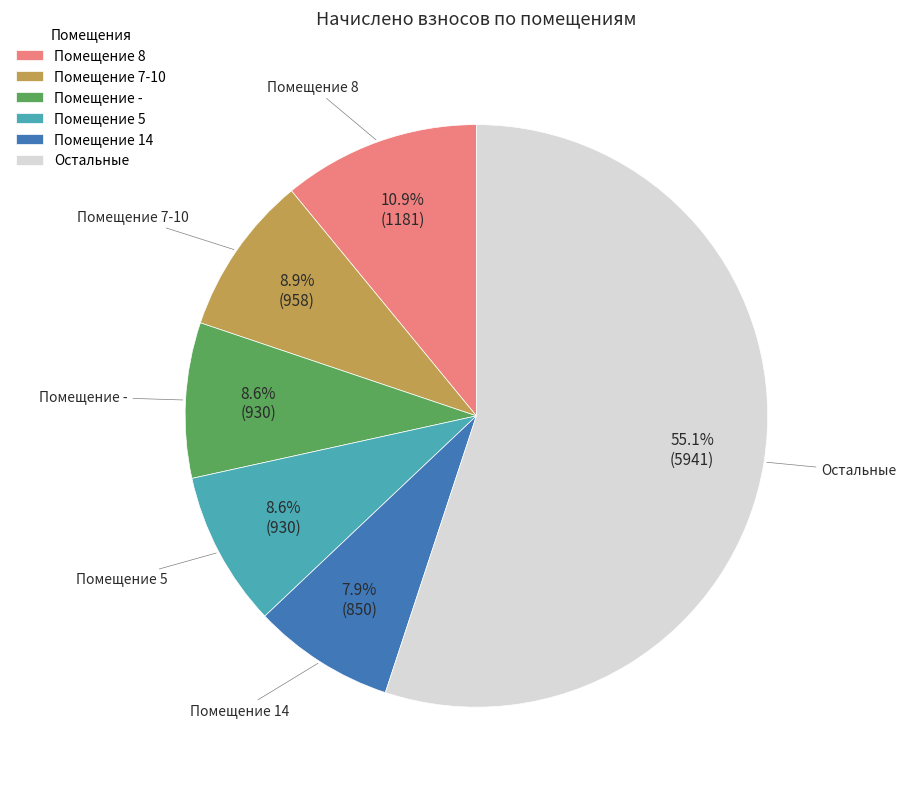

Which slice is the smallest?

Помещение 14